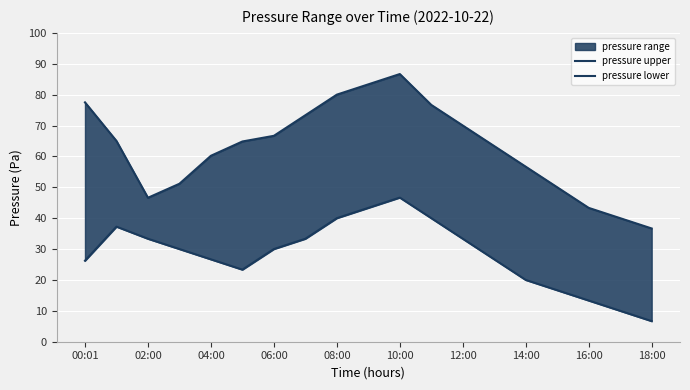

At 18:00, list the series in order from smallest to largest.

pressure lower, pressure upper